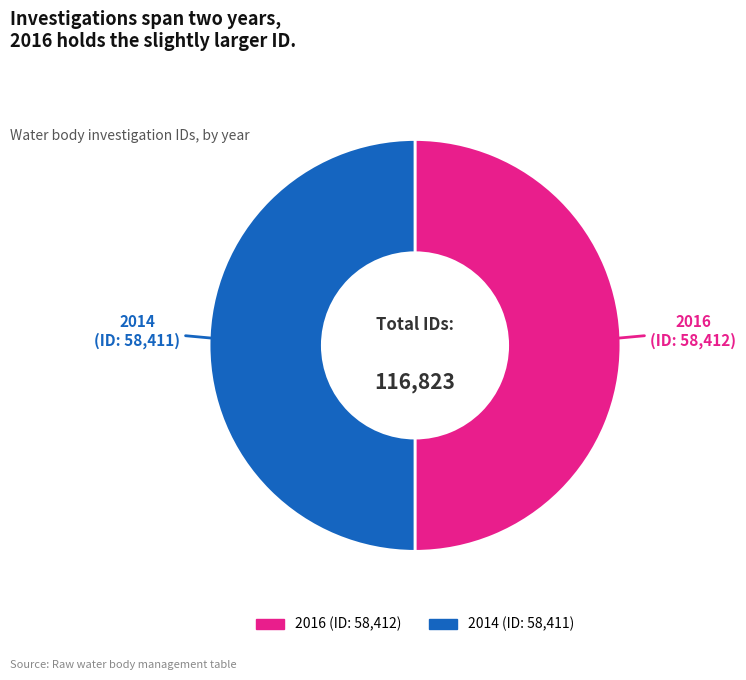

The 2016 slice represents 50% of the pie. True or false?

True